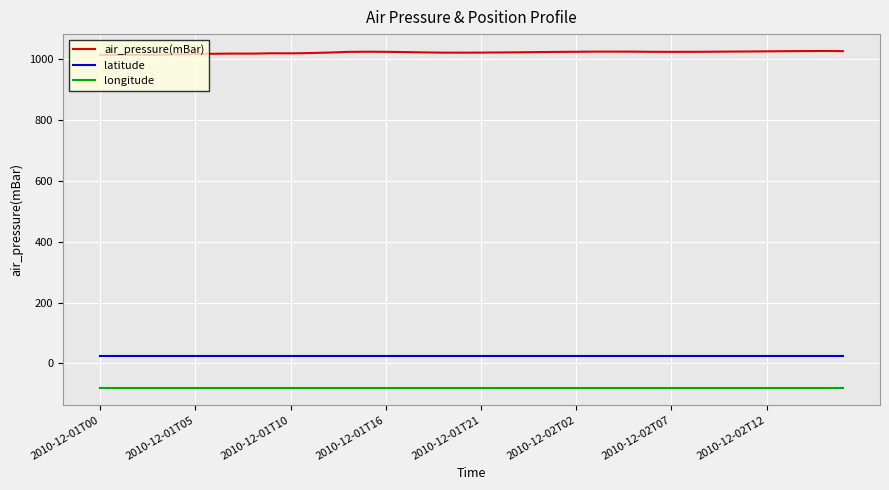

What is the highest value of the air_pressure(mBar) series?

1027.3